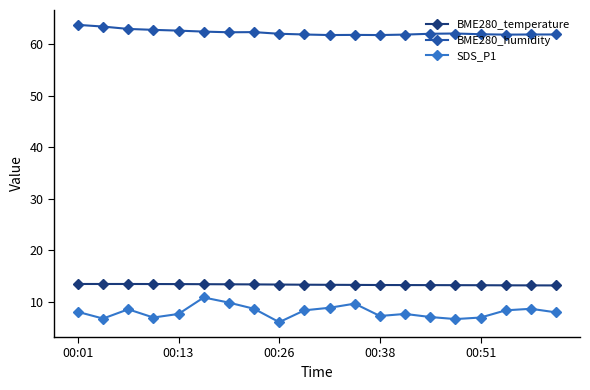

Rank the series by their maximum value, from lowest to highest.

SDS_P1, BME280_temperature, BME280_humidity